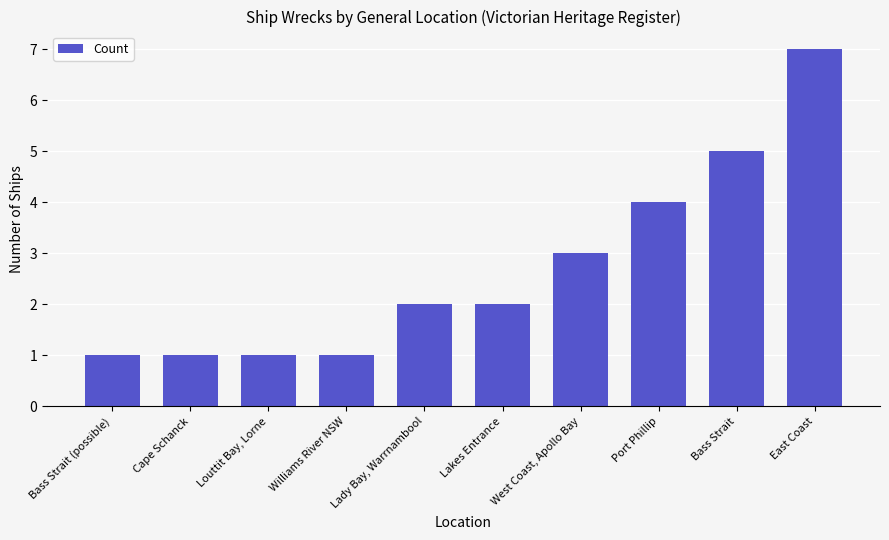

Count the number of data series in this chart.

1